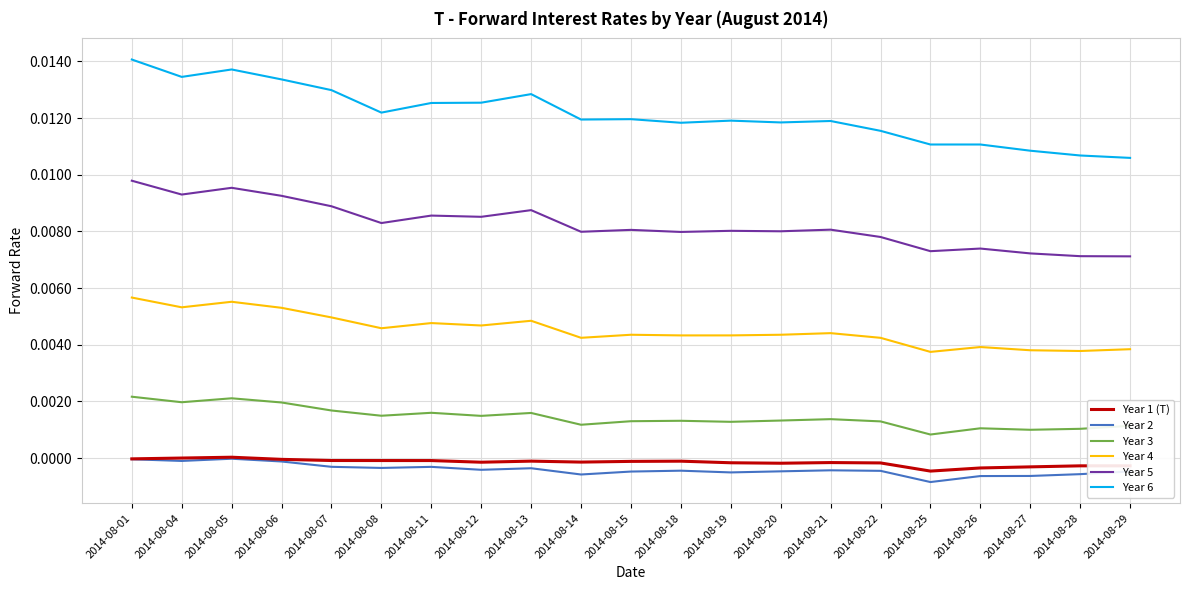

Is the value of Year 4 at 2014-08-08 greater than the value of Year 3 at 2014-08-19?

Yes